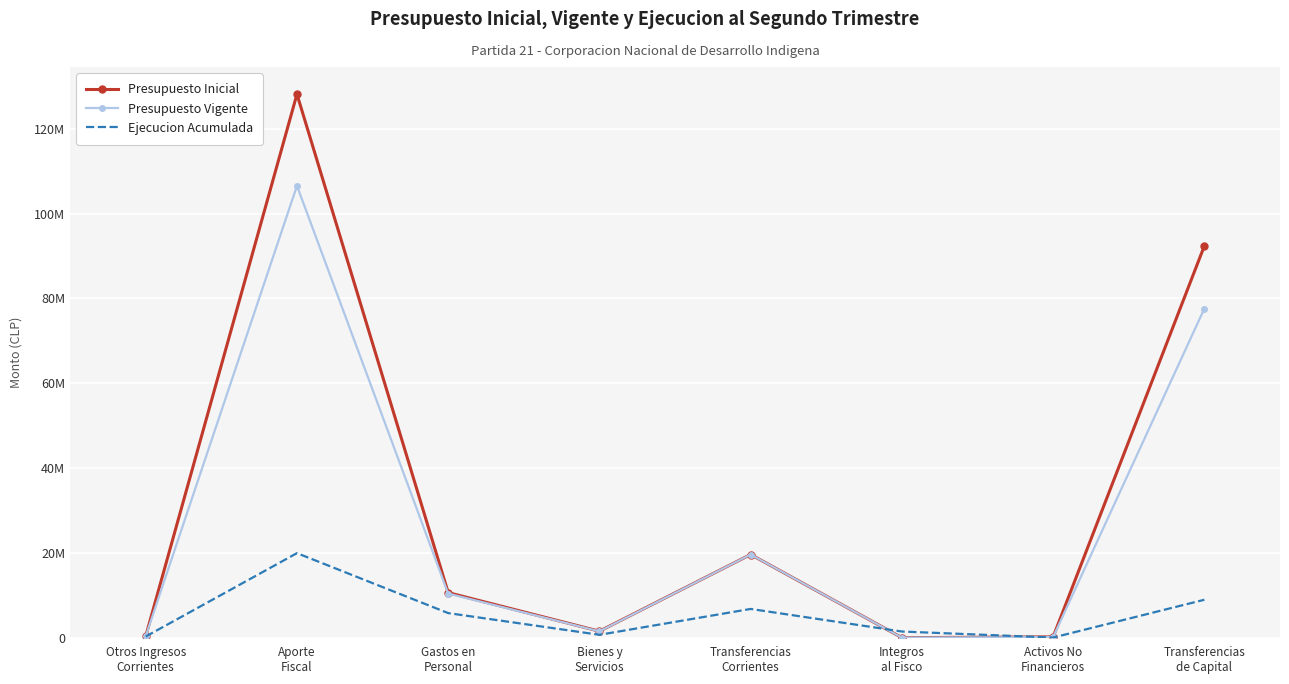

List the series in order of their overall mean, lowest first.

Ejecucion Acumulada, Presupuesto Vigente, Presupuesto Inicial